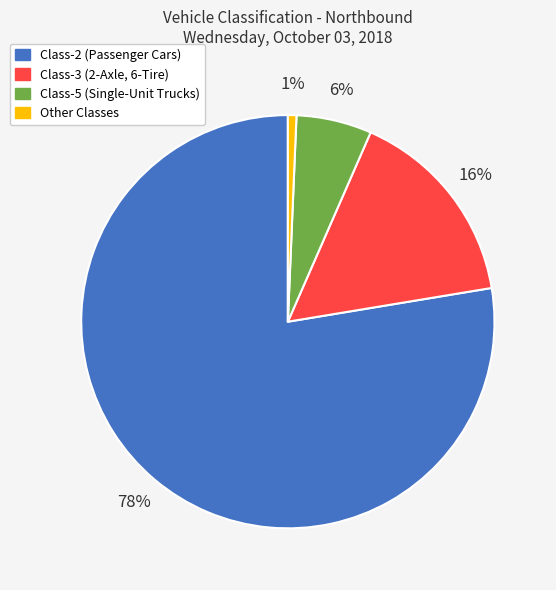

Is there a majority slice in this chart?

Yes